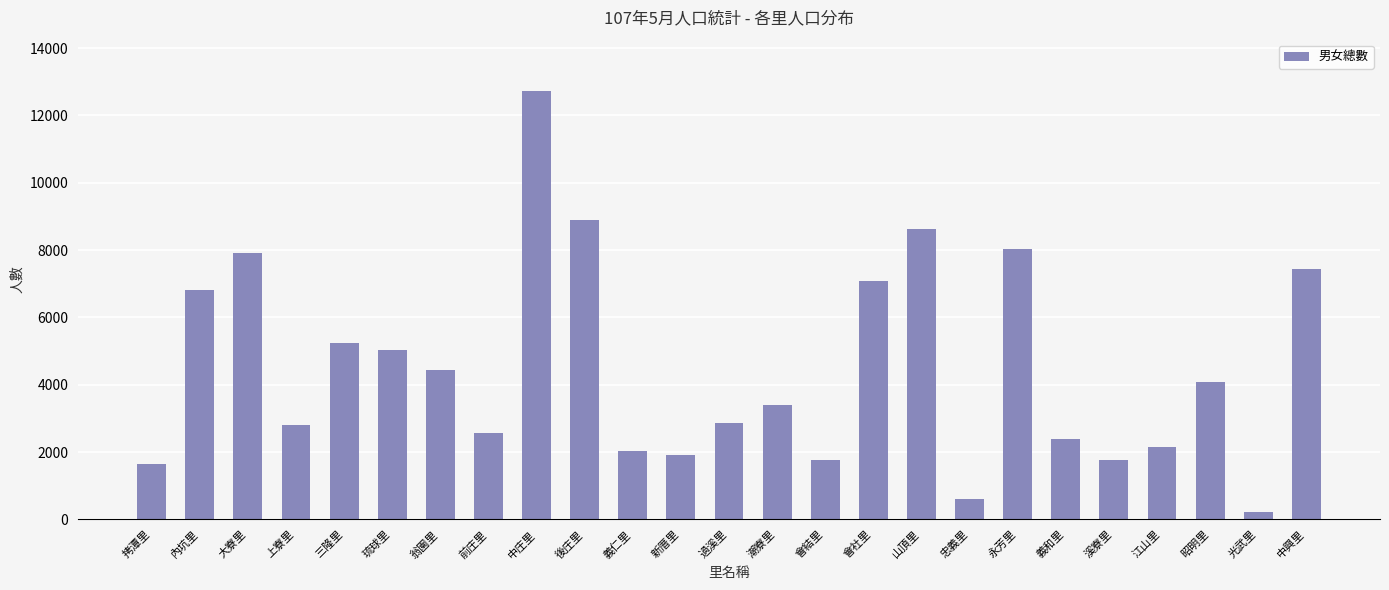

How many categories are shown in the chart?

25